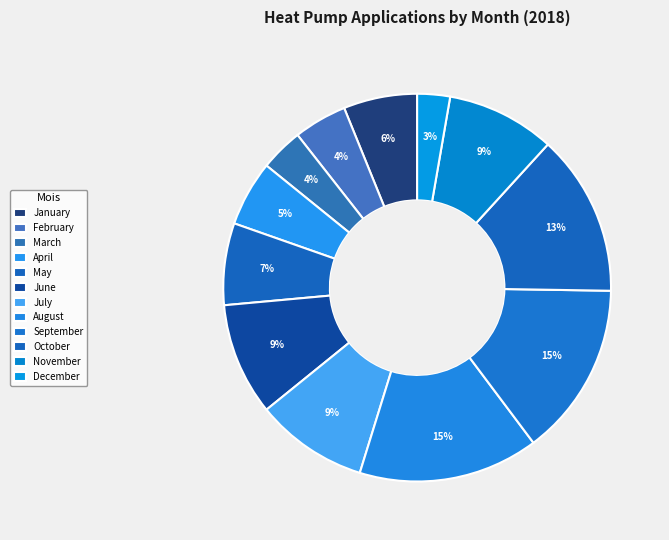

Which slice is the largest?

August